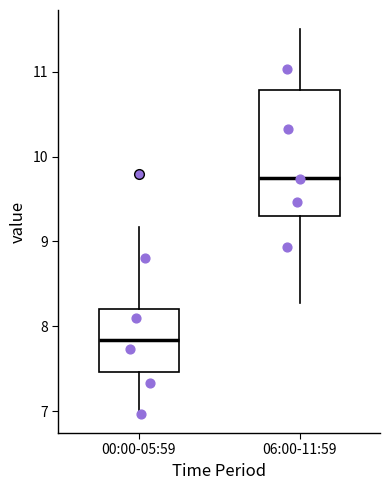

Reading left to right, read every box against the y-axis: the position of its median line, the range the box covers, and the ends of its whiskers. The values are not printed on the chart, so give them approximately, as read against the axis.

00:00-05:59: median 7.8, box 7.5 to 8.2, whiskers 7.0 to 9.2
06:00-11:59: median 9.8, box 9.3 to 10.8, whiskers 8.3 to 11.5